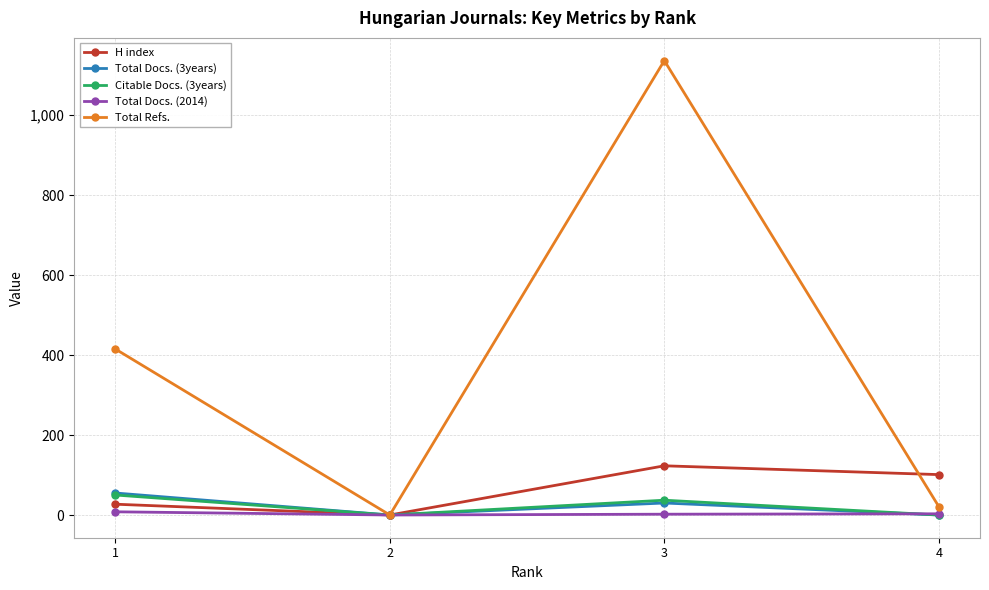

At which category does Total Refs. reach its first local peak?

3